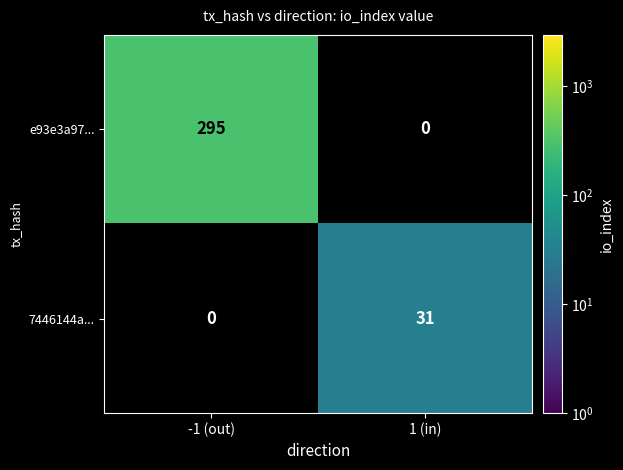

Reading left to right, transcribe all the data shown in this chart.

e93e3a97...: 295	0
7446144a...: 0	31